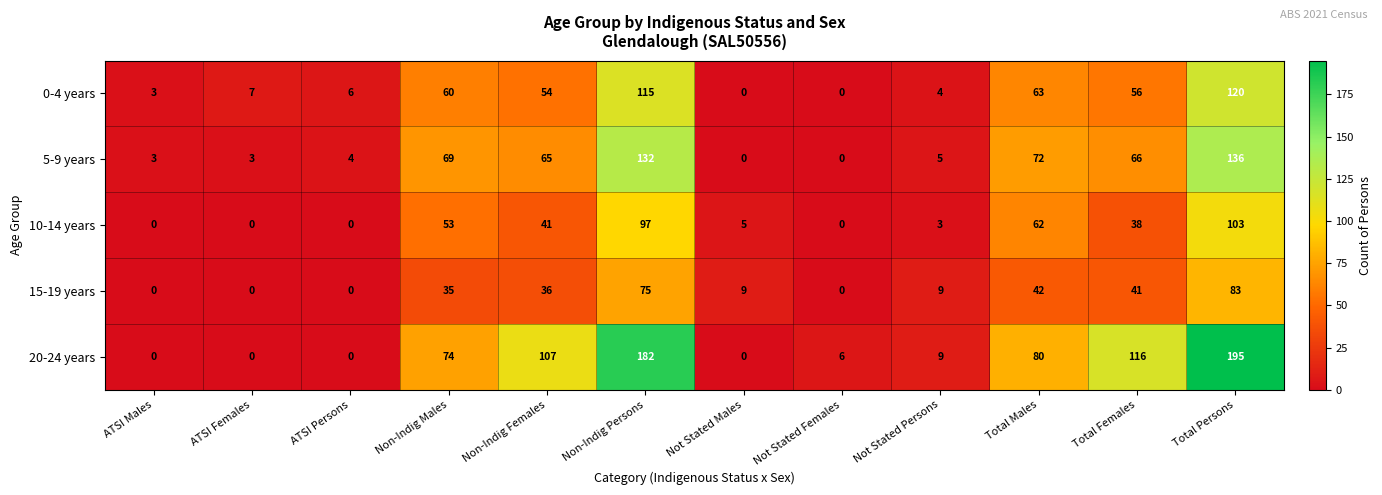

What is the highest value of the 15-19 years series?

83